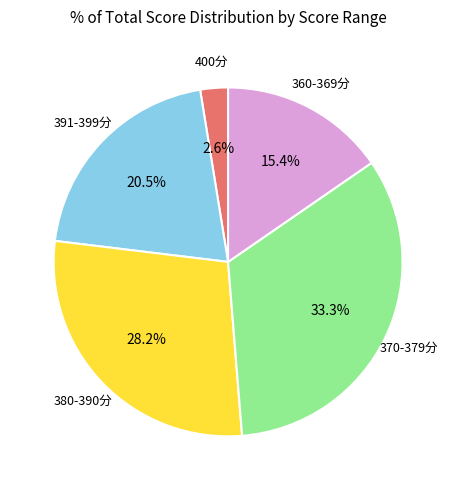

Count the number of slices in the pie.

5